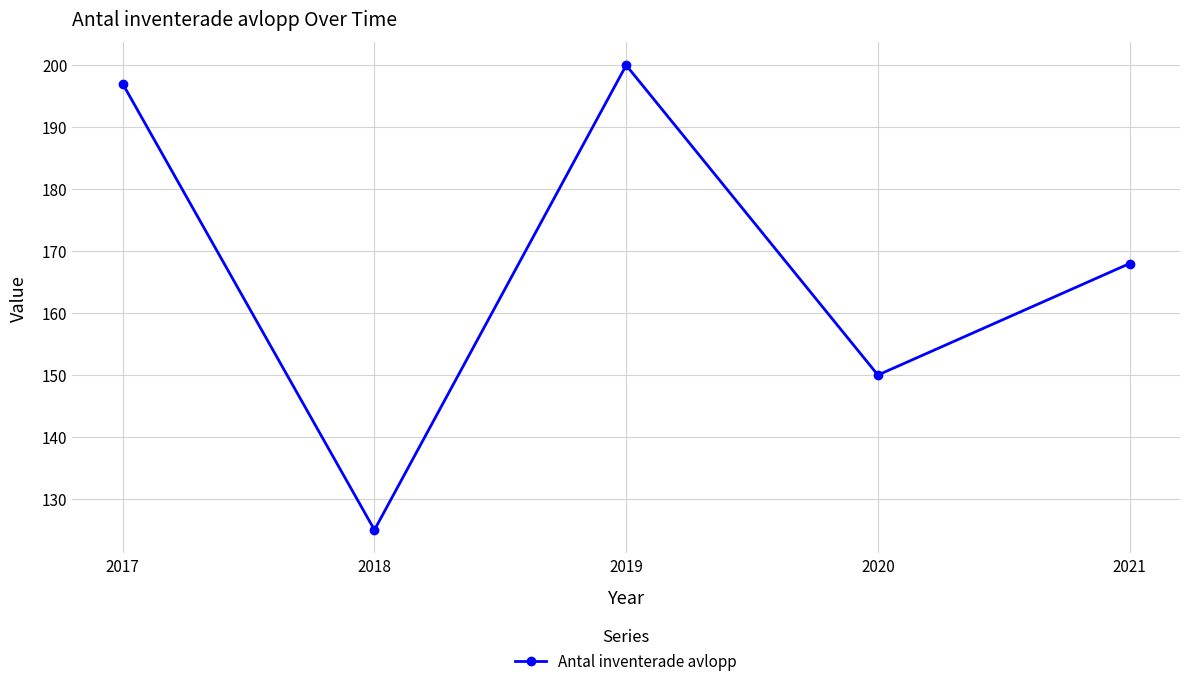

Which label corresponds to the smallest value in the chart?

2018